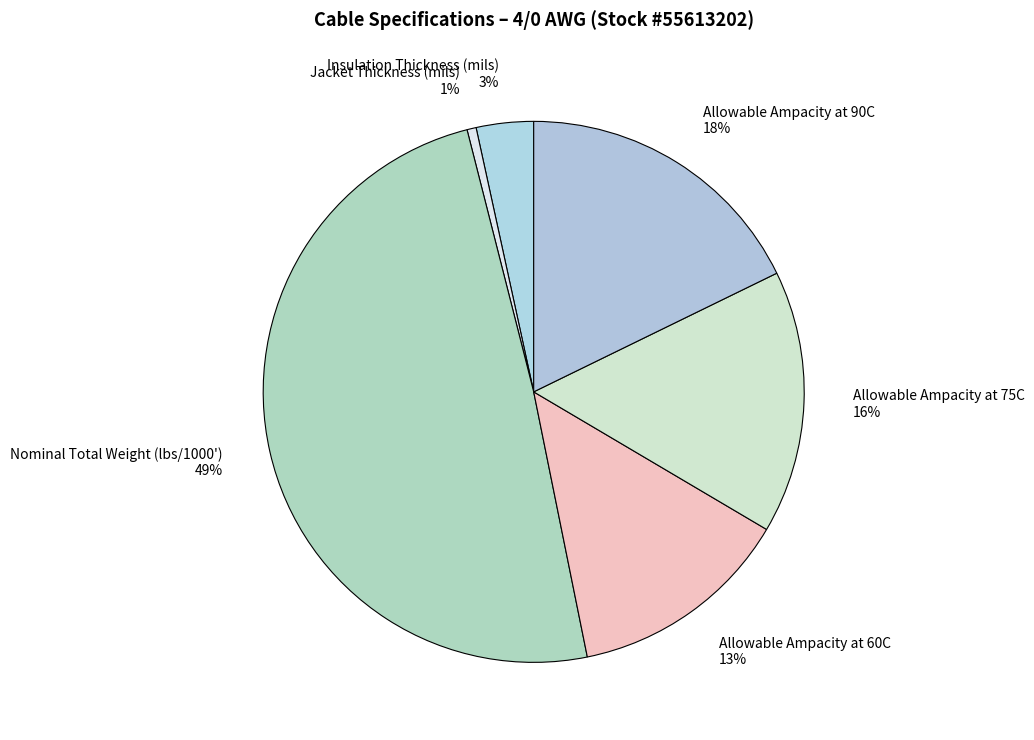

Is the sum of Allowable Ampacity at 60C and Nominal Total Weight (lbs/1000') greater than half?

Yes